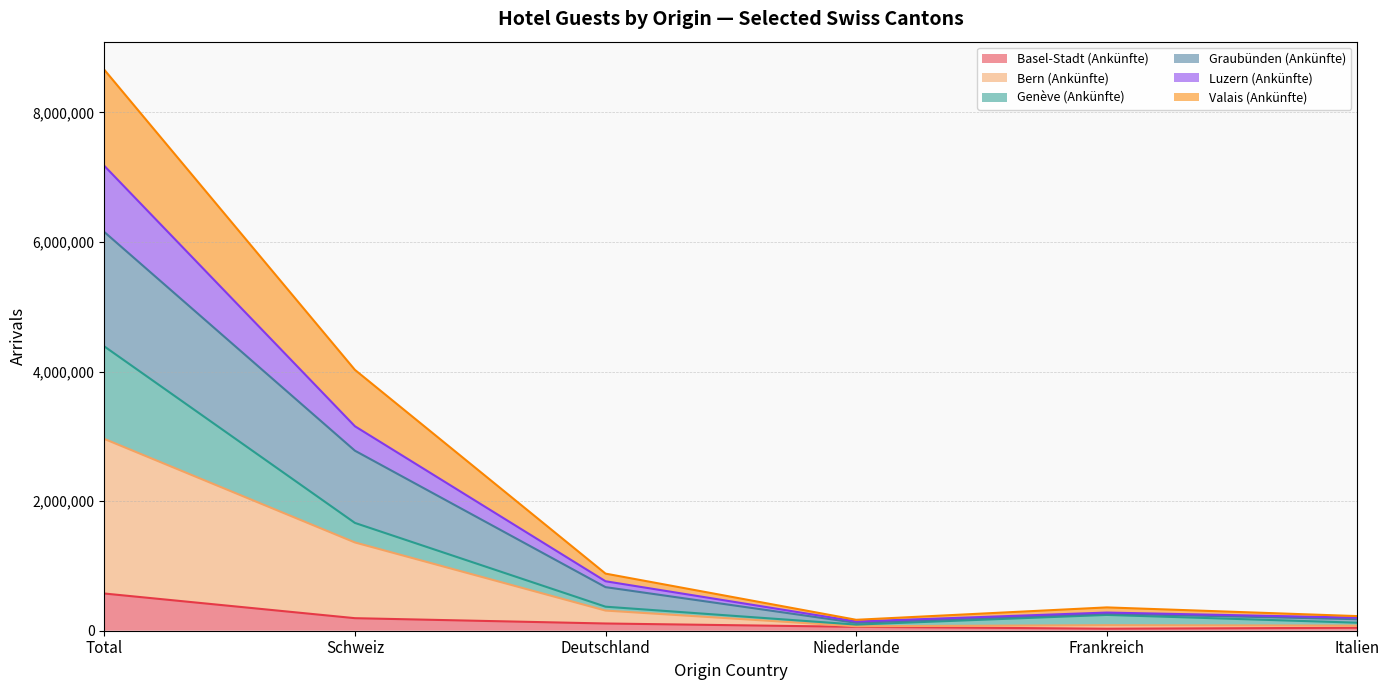

At which category is the sum across all series the highest?

Total